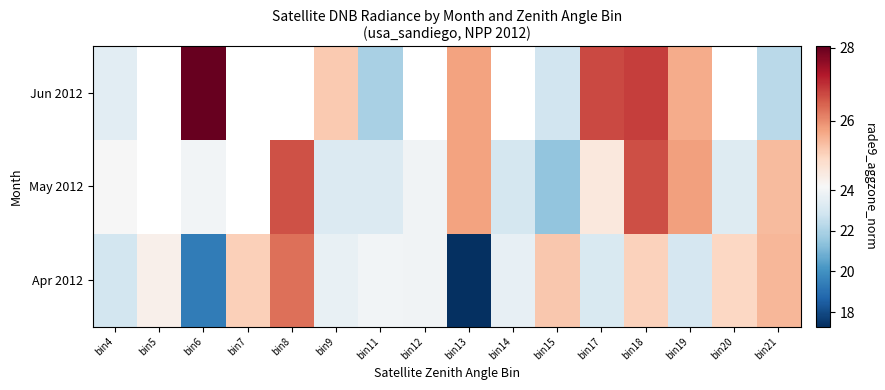

At which category is the sum across all series the highest?

bin18